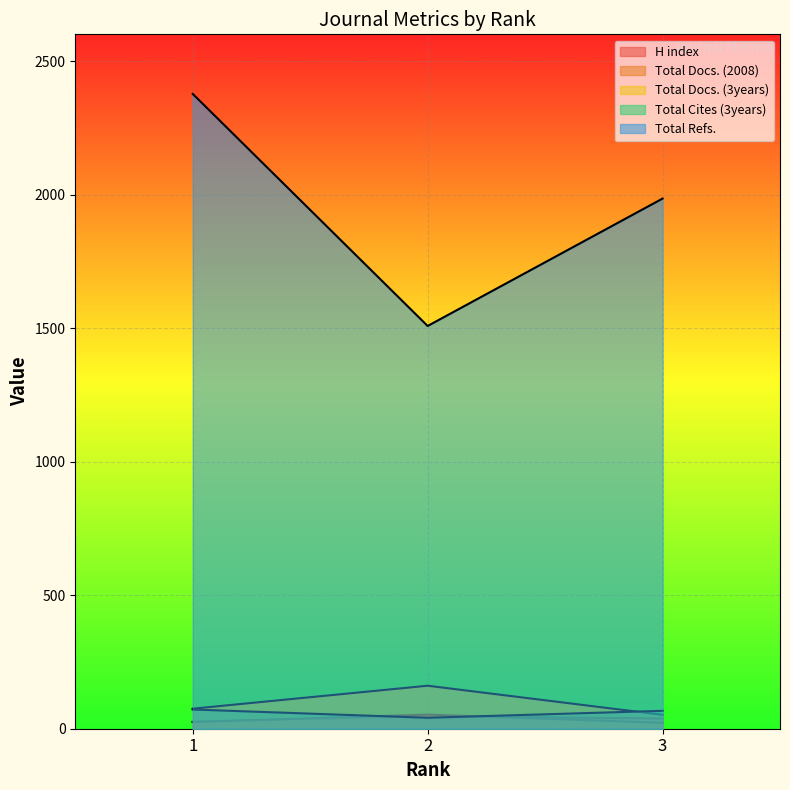

Reading left to right, what are all the values shown in this chart?

H index: 1=26	2=48	3=38
Total Docs. (2008): 1=25	2=53	3=22
Total Docs. (3years): 1=75	2=161	3=52
Total Cites (3years): 1=72	2=41	3=67
Total Refs.: 1=2377	2=1508	3=1985